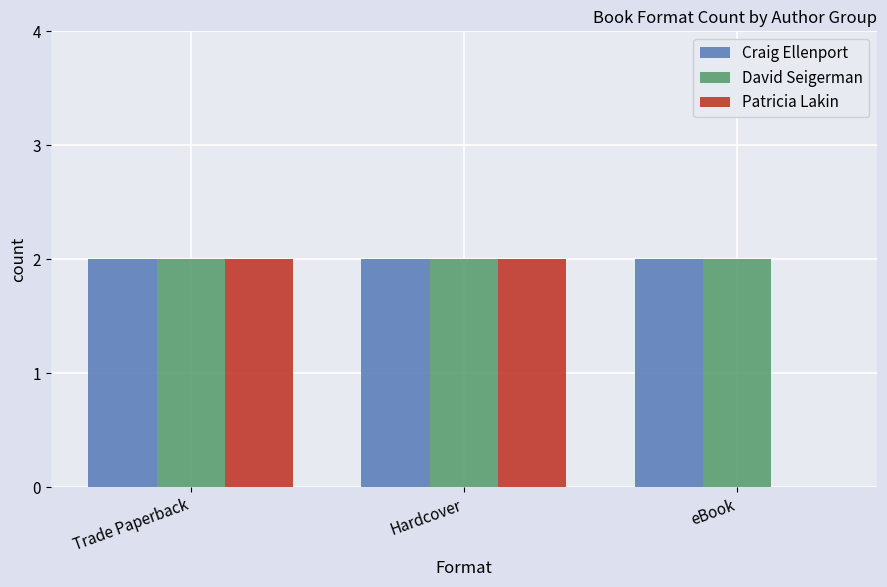

What is the average value of the Craig Ellenport series?

2